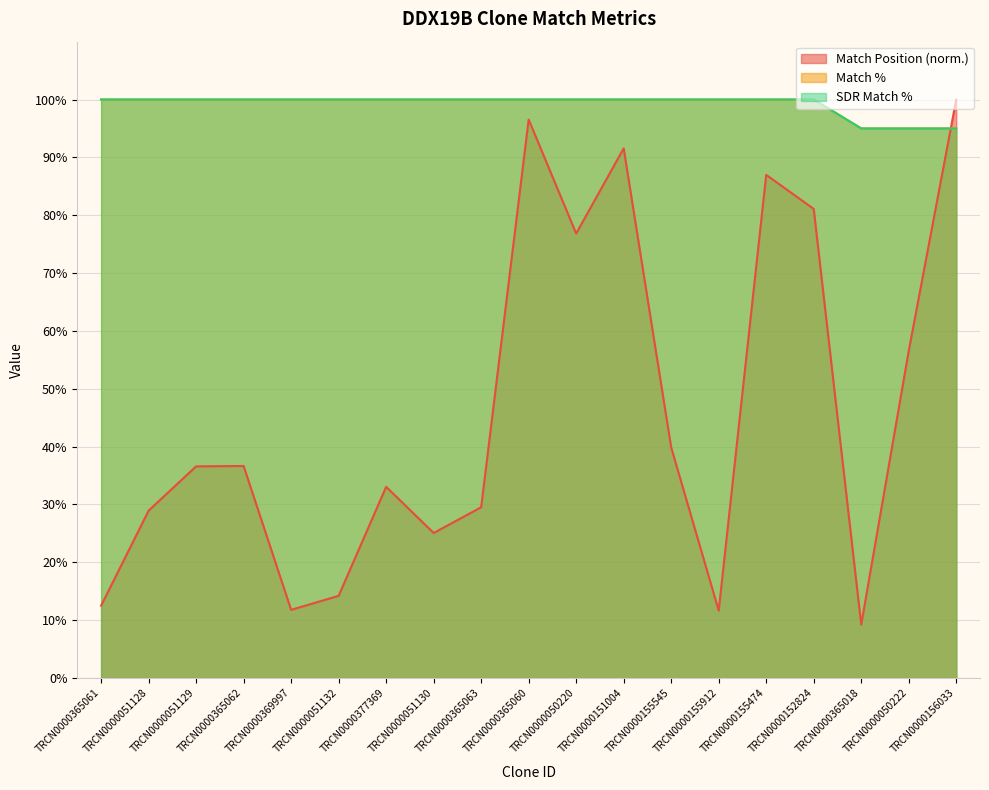

True or false: Match % has more than 0 interior local peaks.

False